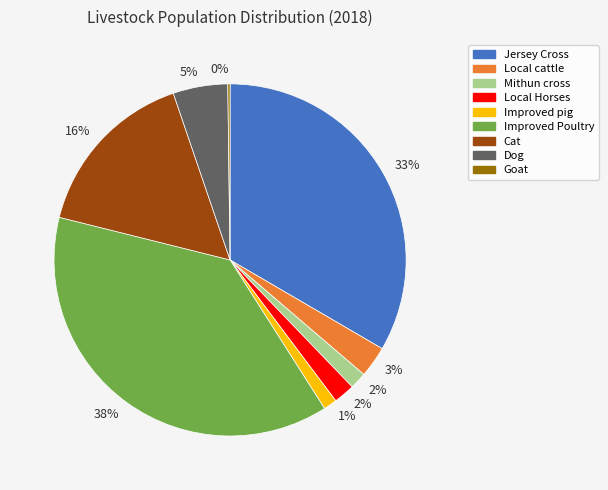

To the nearest percent, what is the average slice percentage?

11%